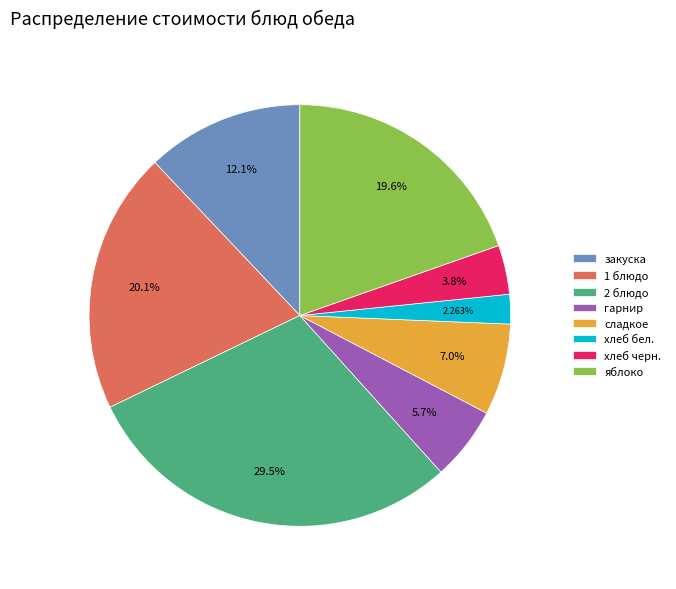

To the nearest percent, what is the difference between the 1 блюдо and гарнир slice percentages?

14%